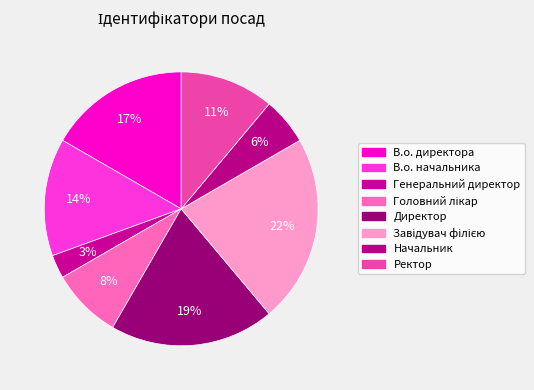

Which slice is the smallest?

Генеральний директор